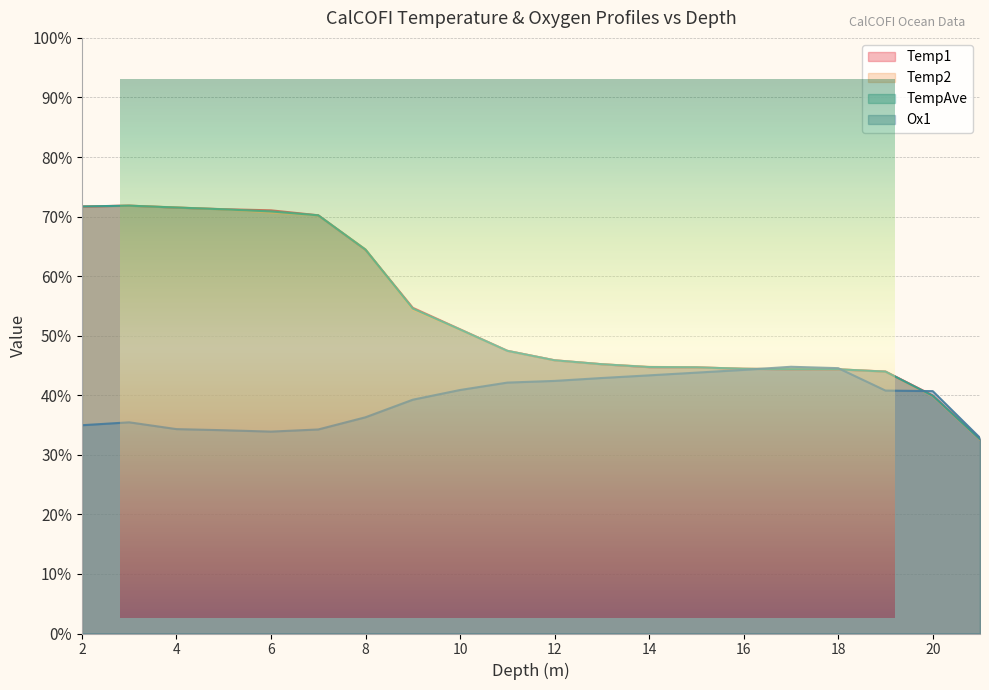

What is the lowest value of the Temp2 series?

32.5